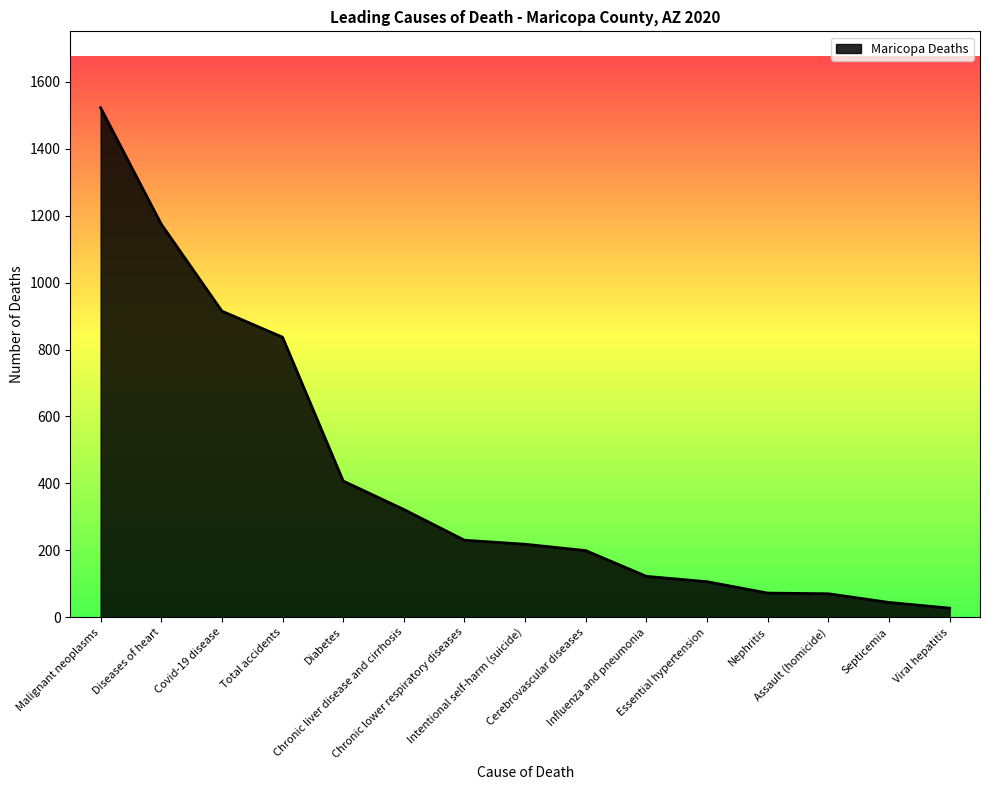

At which category does the chart reach its peak across all series?

Malignant neoplasms